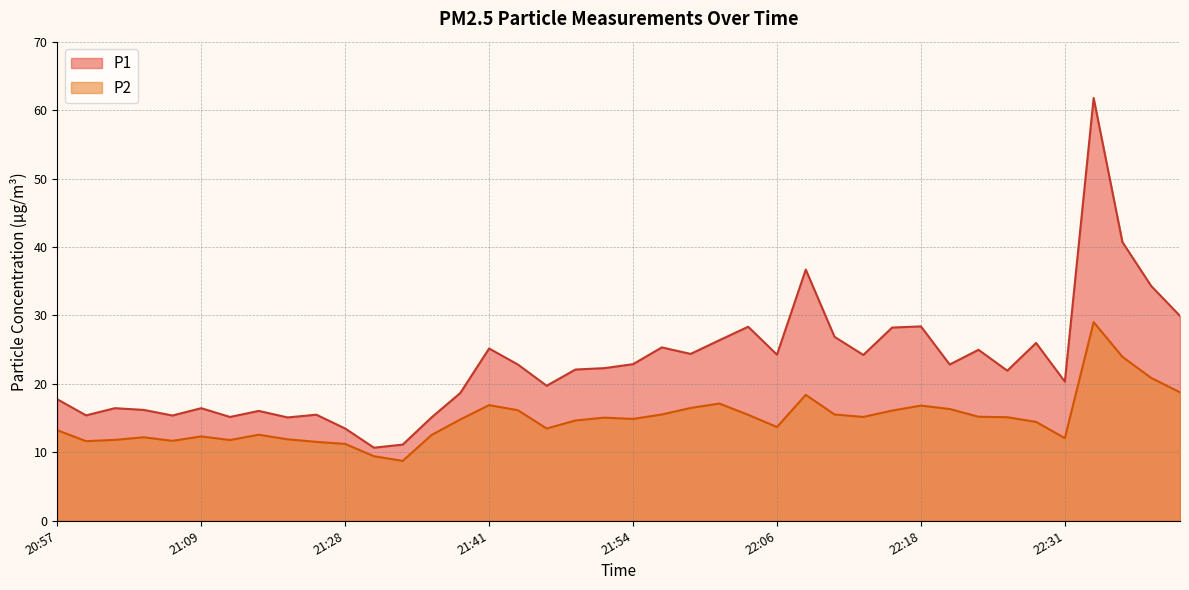

True or false: P2 has a value of 6.1 at 21:20.

False